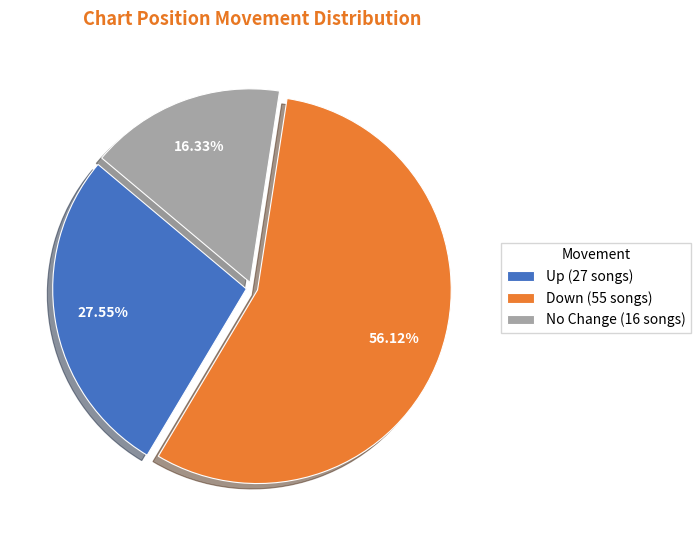

What is the largest slice in the pie chart?

Down (55 songs)